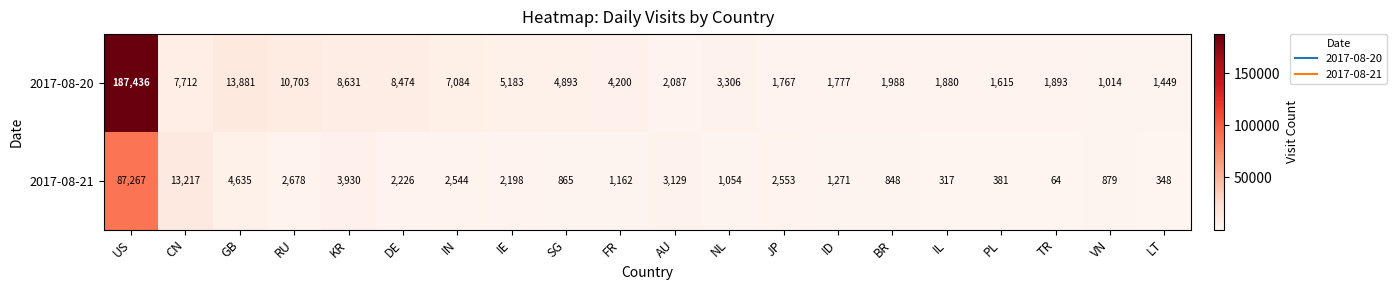

At which label is 2017-08-20 closest to 94225?

GB